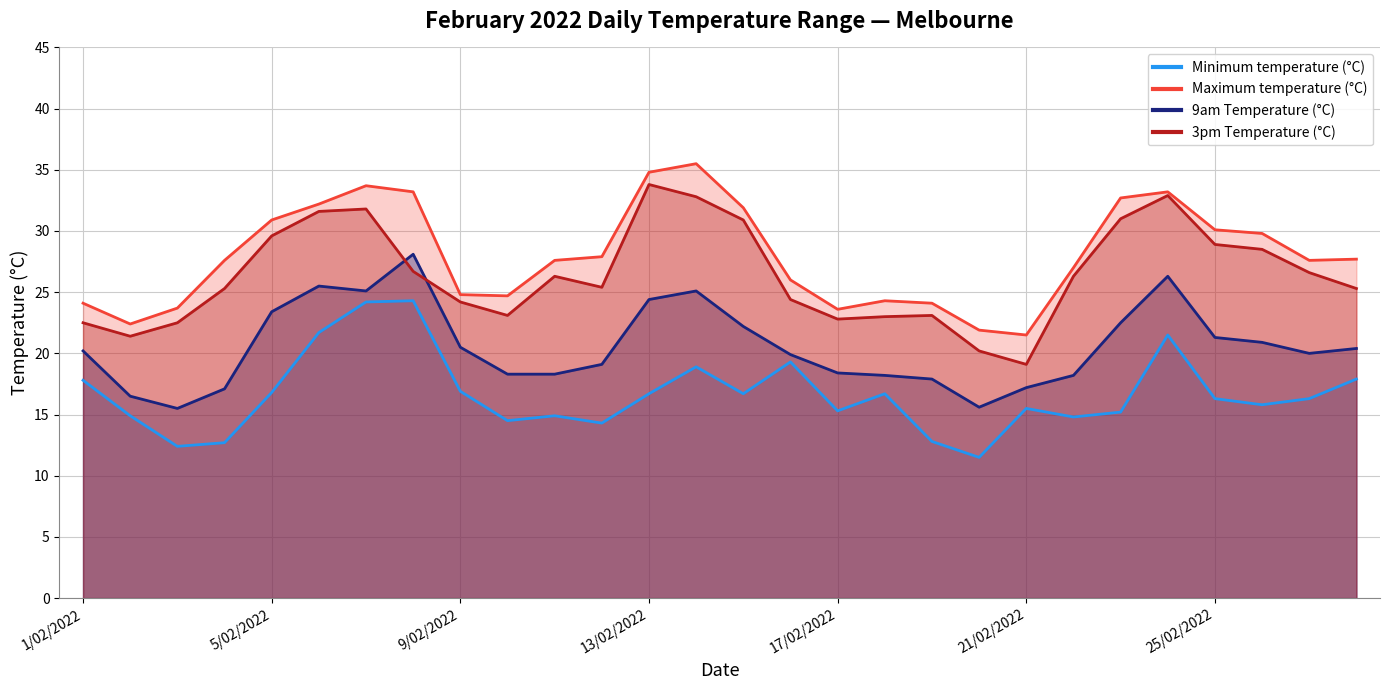

Which series has the widest spread of values?

3pm Temperature (°C)